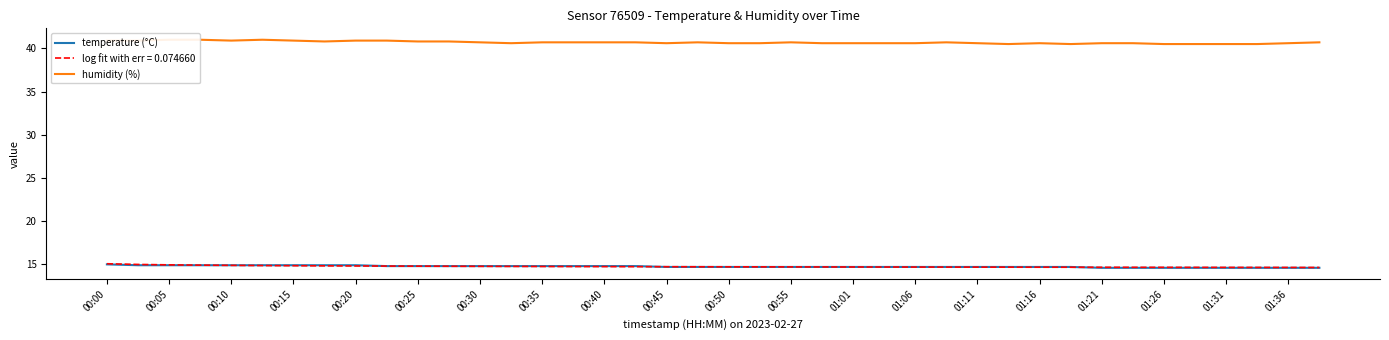

At how many categories does at least one series exceed 35?

40